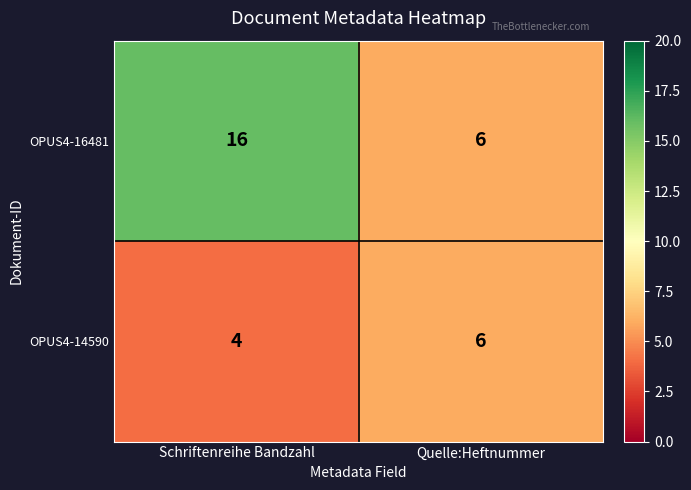

Rank the series by their average value, from lowest to highest.

OPUS4-14590, OPUS4-16481